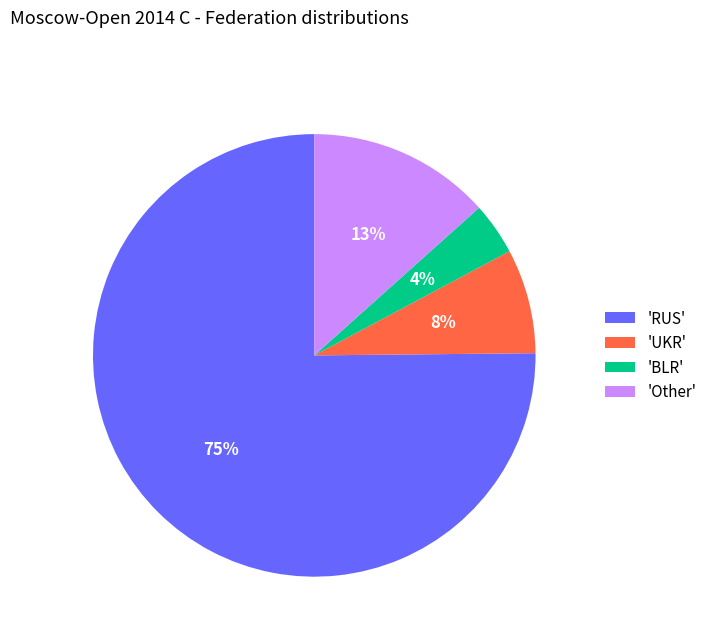

Do 'UKR' and 'BLR' together represent more than half of the pie?

No